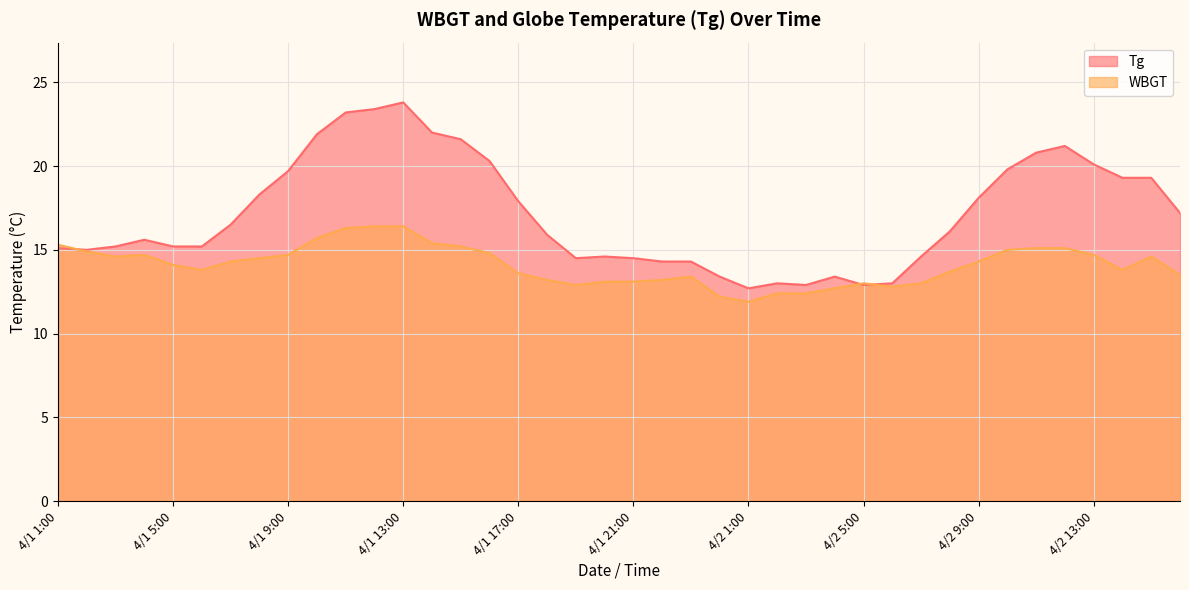

Is it true that WBGT equals 14.6 at 4/2 15:00?

True